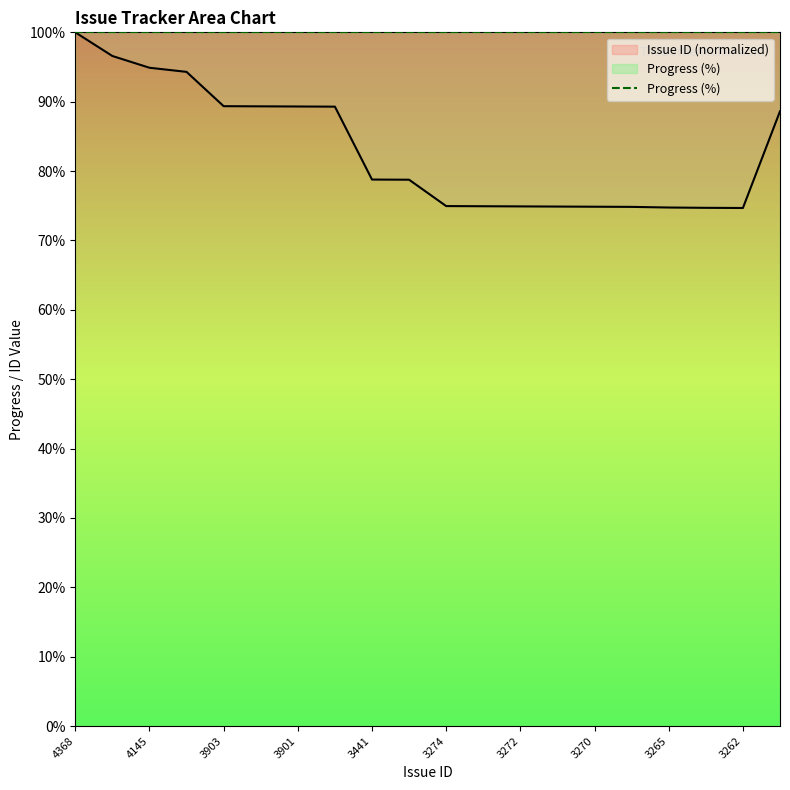

The value at 3273 is 74.9. True or false?

True